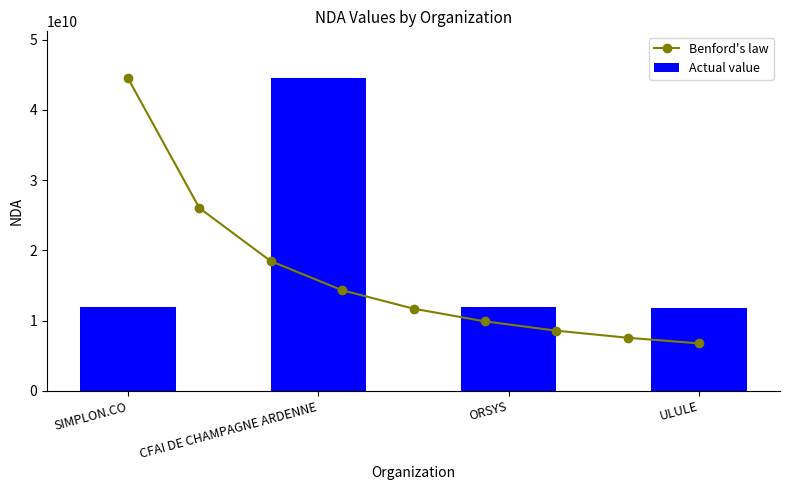

What is the sum of all values?

80118691311